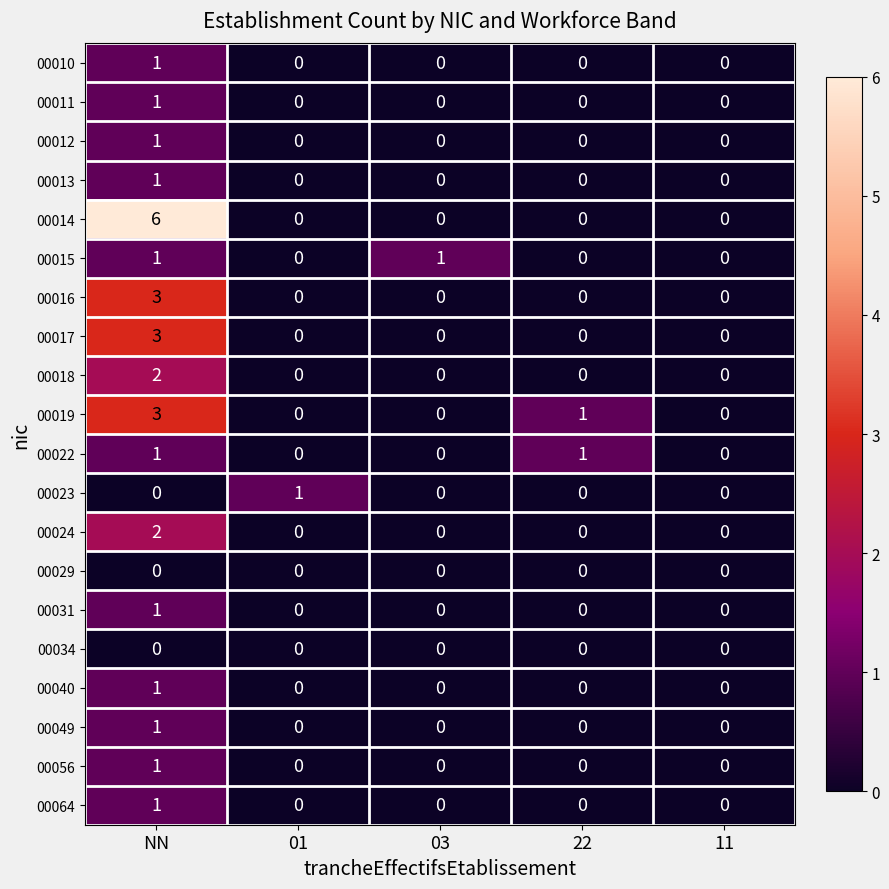

Is the value of 00016 at 01 greater than the value of 00022 at NN?

No